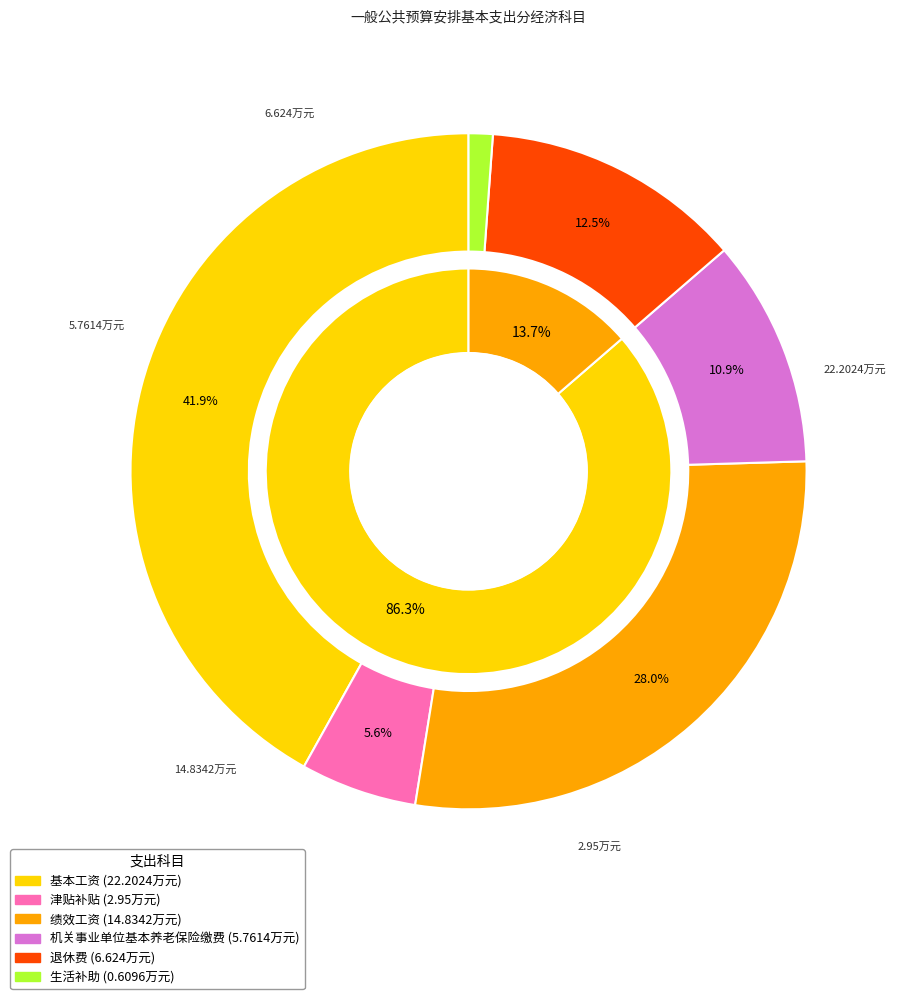

To the nearest percent, what percentage of the pie is 基本工资?

42%